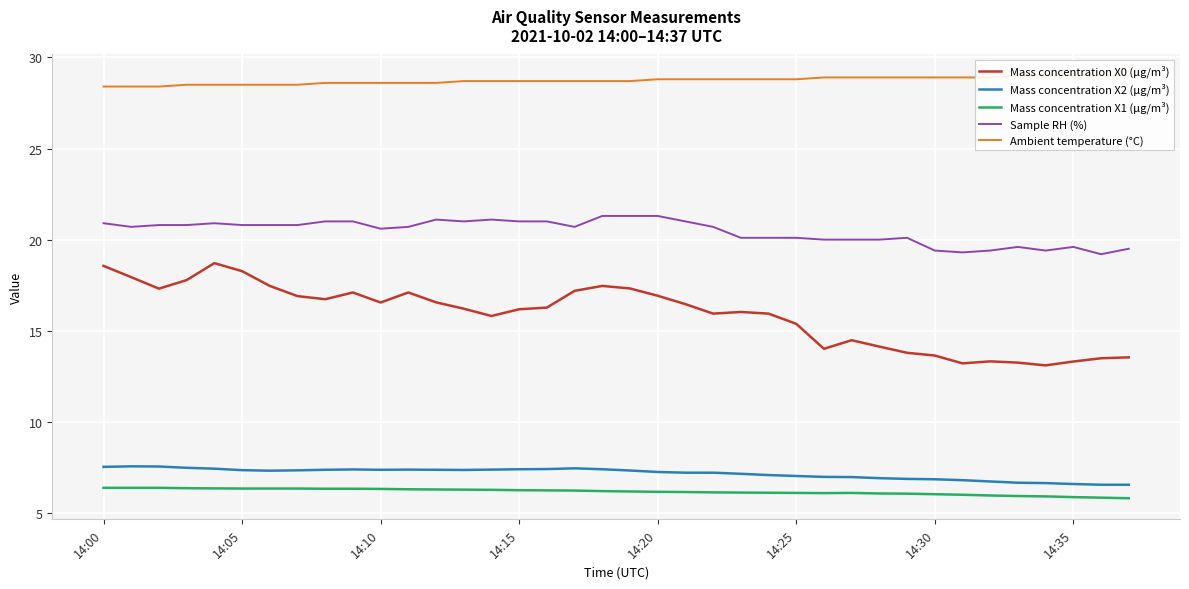

What is the lowest value of the Sample RH (%) series?

19.2